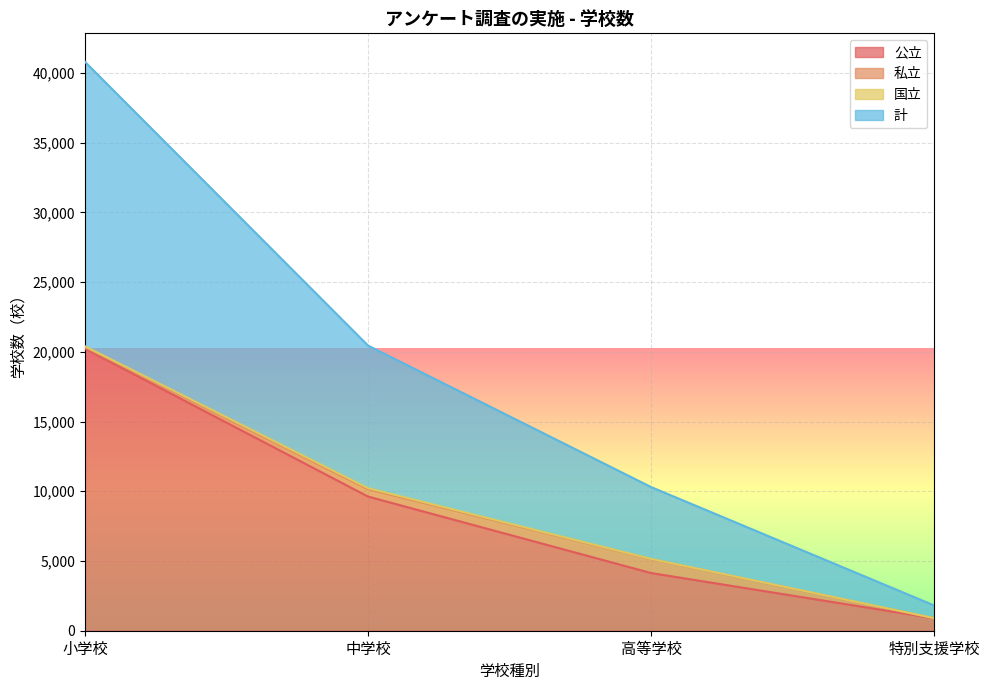

Which series has the widest spread of values?

計